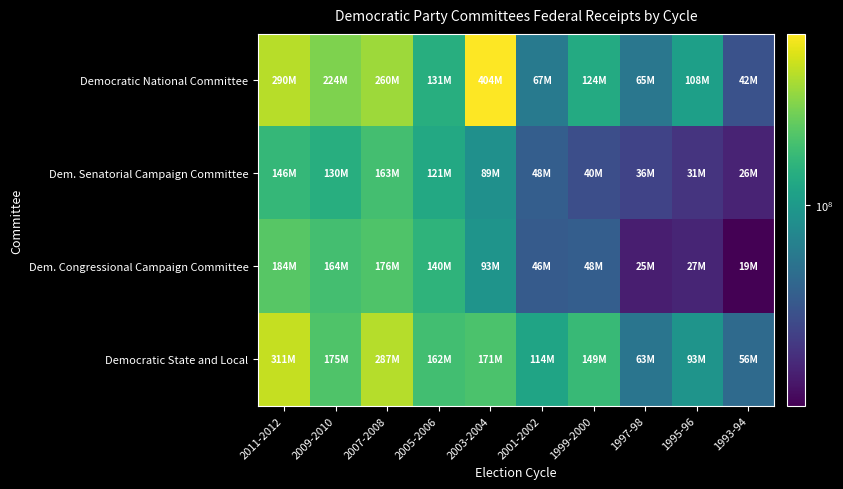

Reading left to right, what are all the values shown in this chart?

Democratic National Committee: 2011-2012=290440506.0	2009-2010=224457439.1	2007-2008=260111657.0	2005-2006=130821232.0	2003-2004=404352278.0	2001-2002=67497257.0	1999-2000=123997509.0	1997-98=64779752.0	1995-96=108372562.0	1993-94=41843770.0
Dem. Senatorial Campaign Committee: 2011-2012=145906977.1	2009-2010=129543443.2	2007-2008=162791453.0	2005-2006=121376959.0	2003-2004=88655573.0	2001-2002=48391653.0	1999-2000=40488666.0	1997-98=35645188.0	1995-96=30798424.0	1993-94=26429878.0
Dem. Congressional Campaign Committee: 2011-2012=183843039.2	2009-2010=163896052.6	2007-2008=176210540.0	2005-2006=139891645.0	2003-2004=93236177.0	2001-2002=46436093.0	1999-2000=48394476.0	1997-98=25180286.0	1995-96=26623493.0	1993-94=19424492.0
Democratic State and Local: 2011-2012=310966795.7	2009-2010=175065259.6	2007-2008=287373209.0	2005-2006=161852953.0	2003-2004=171231821.0	2001-2002=114175460.0	1999-2000=149341257.0	1997-98=63354386.0	1995-96=93194978.0	1993-94=55572758.0